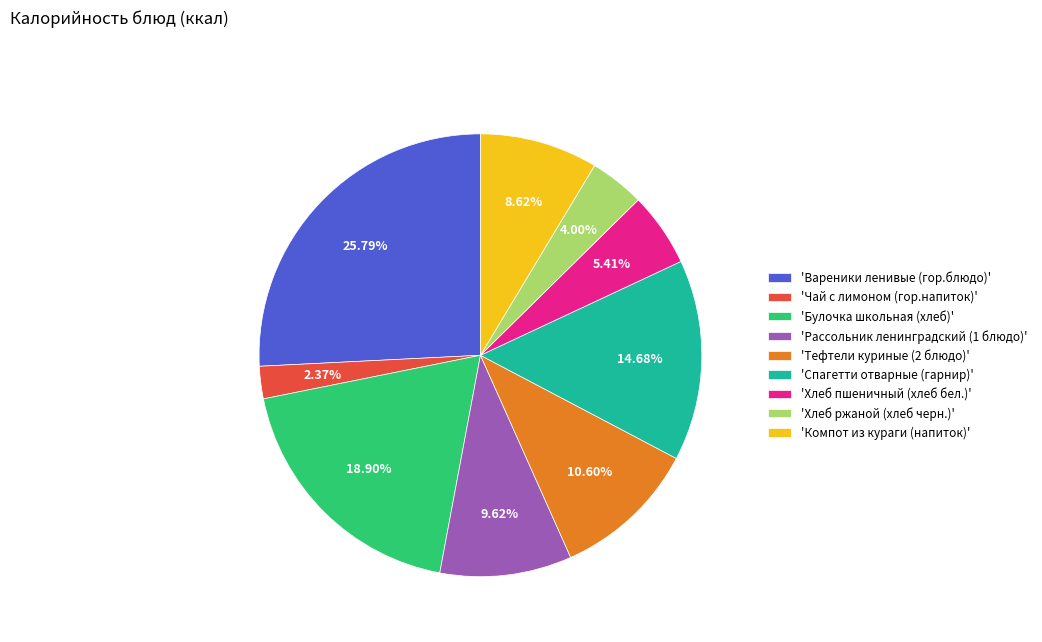

To the nearest percent, what is the difference between the largest and smallest slice percentages?

23%